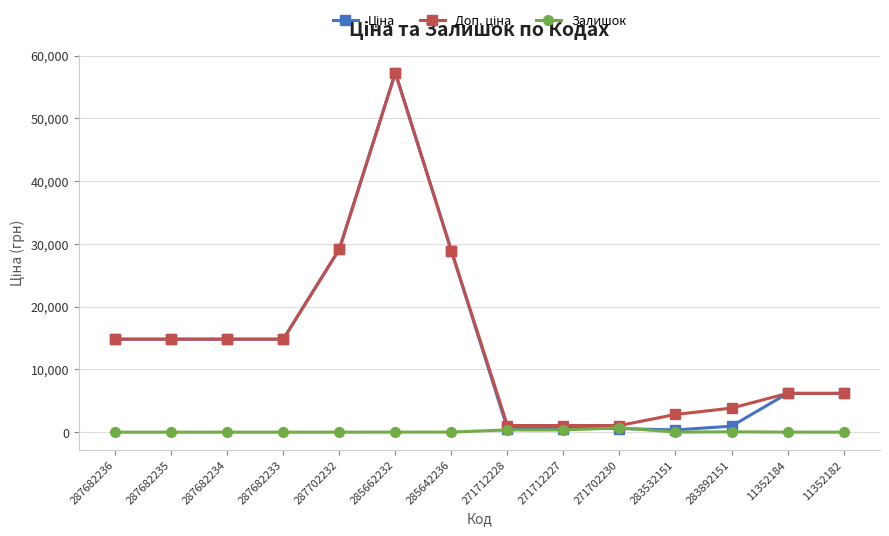

At which category is the sum across all series the highest?

285662232